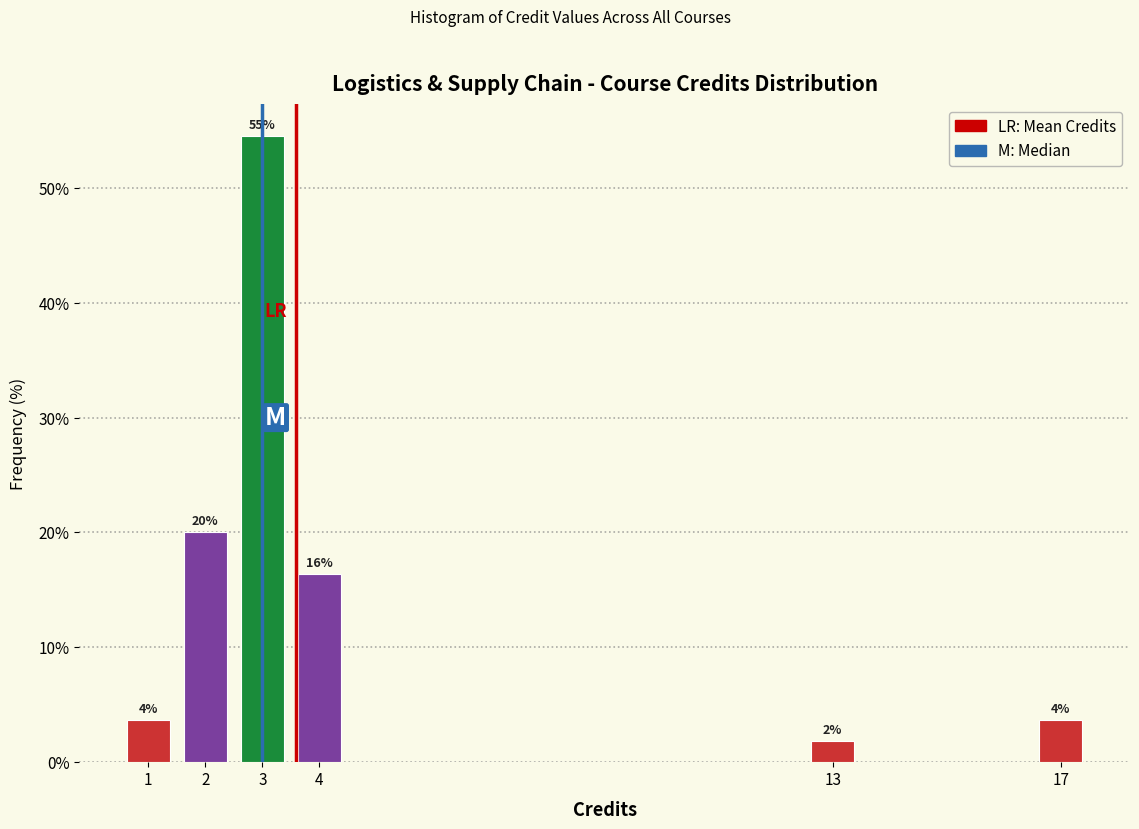

Which range on the x-axis has the tallest bar?

2.5 to 3.5